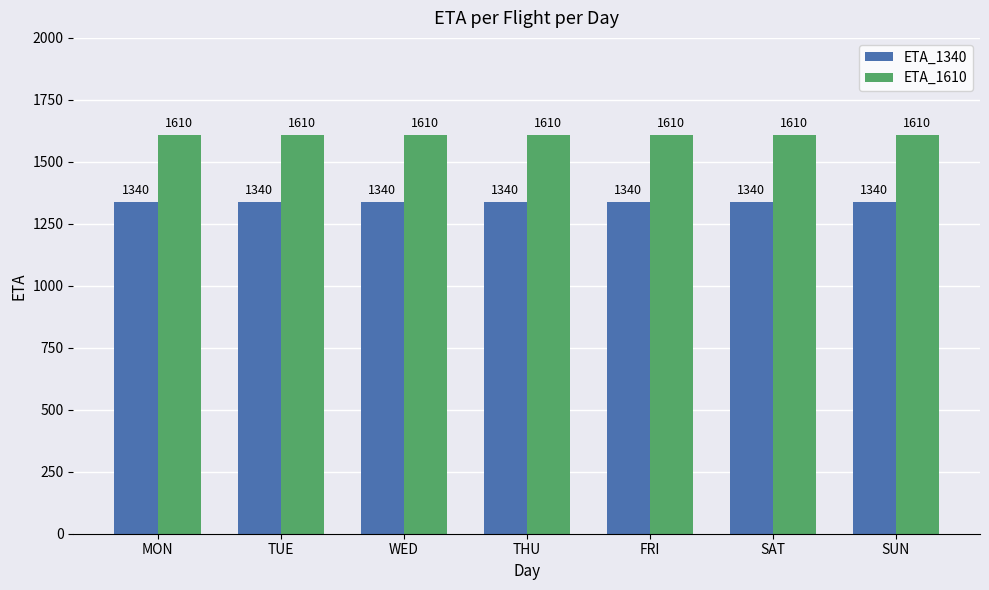

What is the spread (max minus min) of values at WED?

270